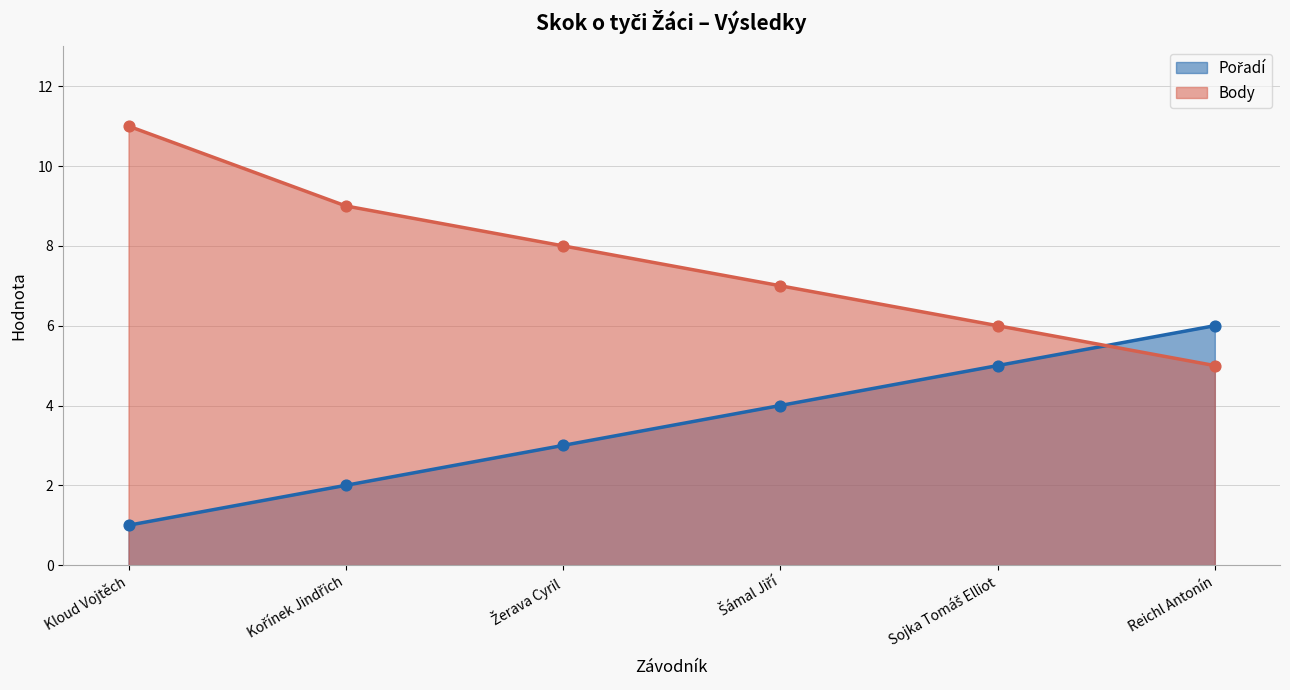

Which series reaches the maximum Y coordinate?

Body